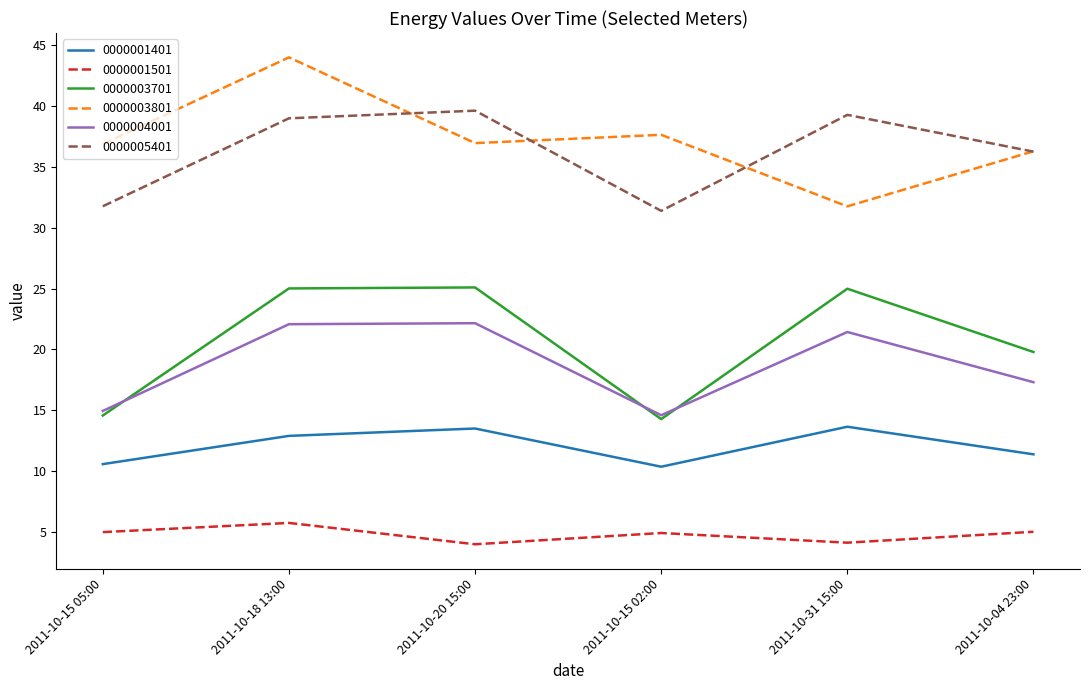

At which category does 0000005401 reach its first local peak?

2011-10-20 15:00